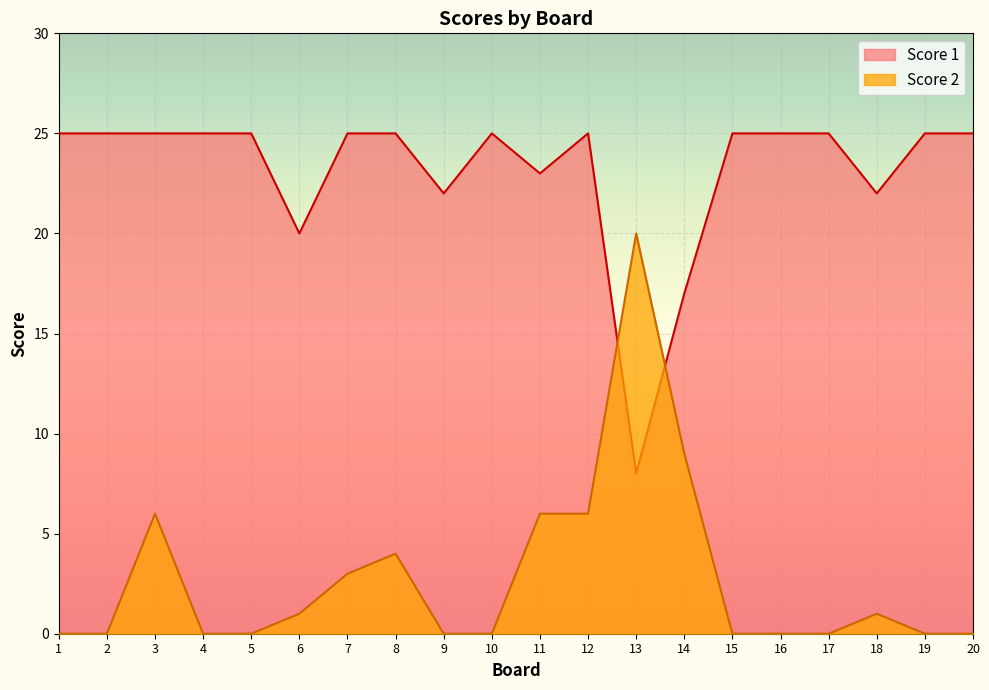

Reading left to right, extract all data points from this chart.

Score 2: 0	0	6	0	0	1	3	4	0	0	6	6	20	9	0	0	0	1	0	0
Score 1: 25	25	25	25	25	20	25	25	22	25	23	25	8	17	25	25	25	22	25	25